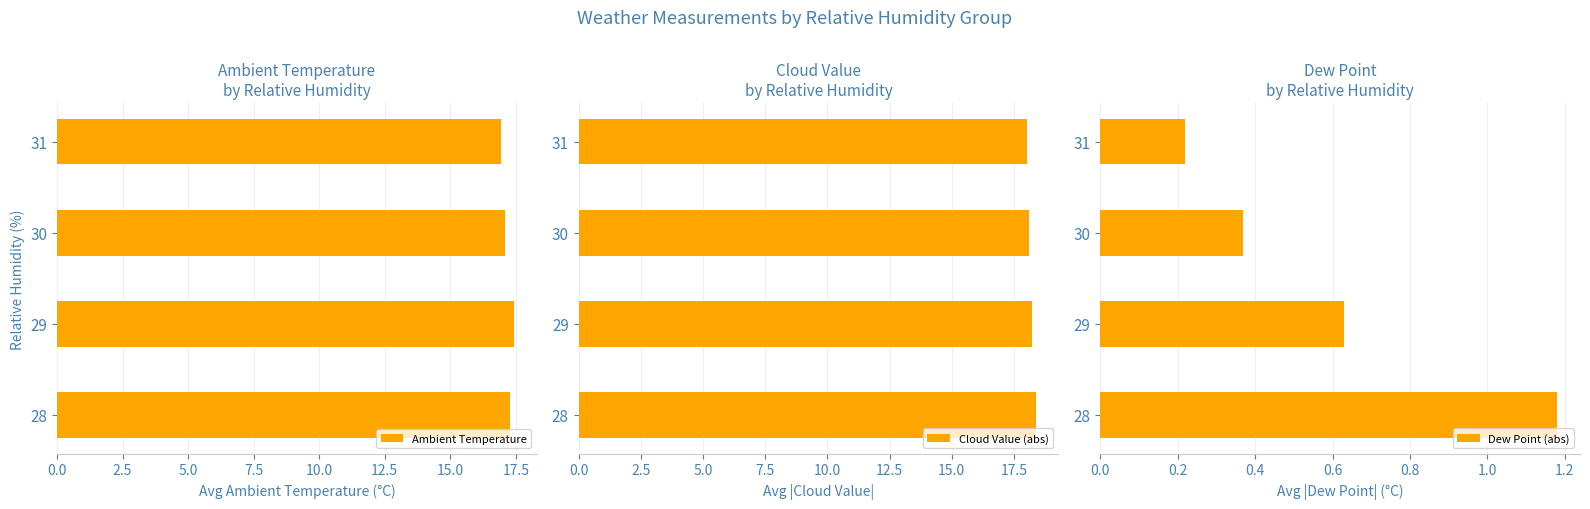

How many bars are there in total?

12